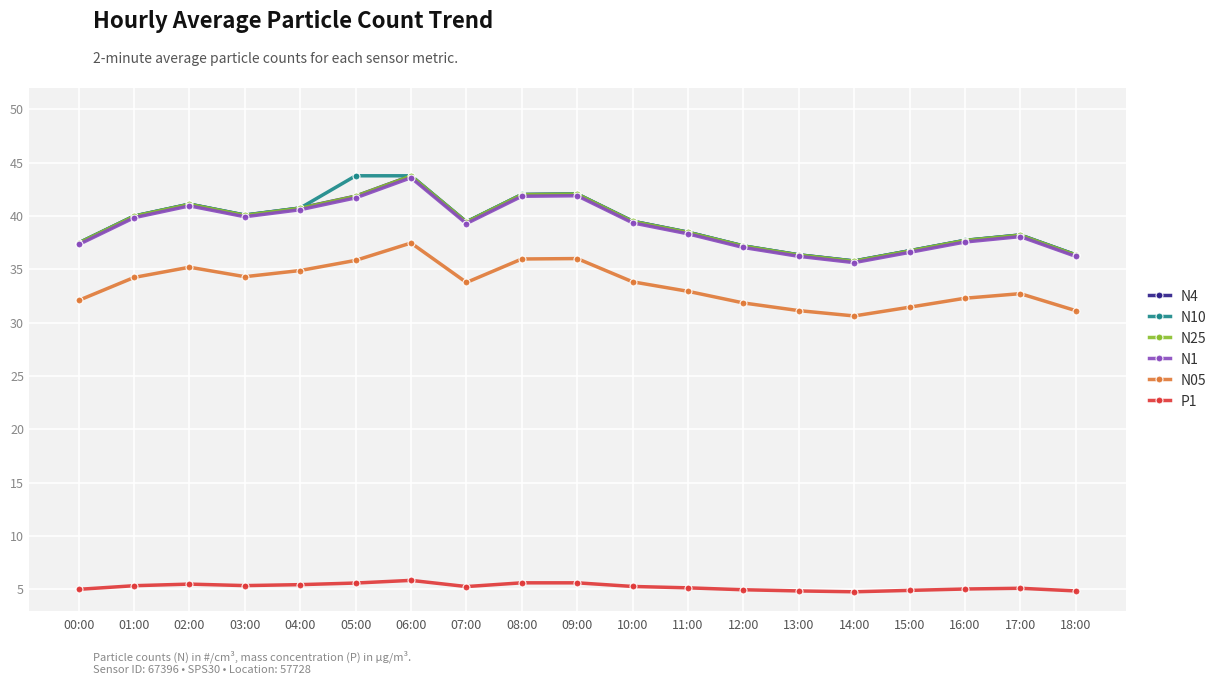

What is the difference between the highest and lowest values at 09:00?

36.5